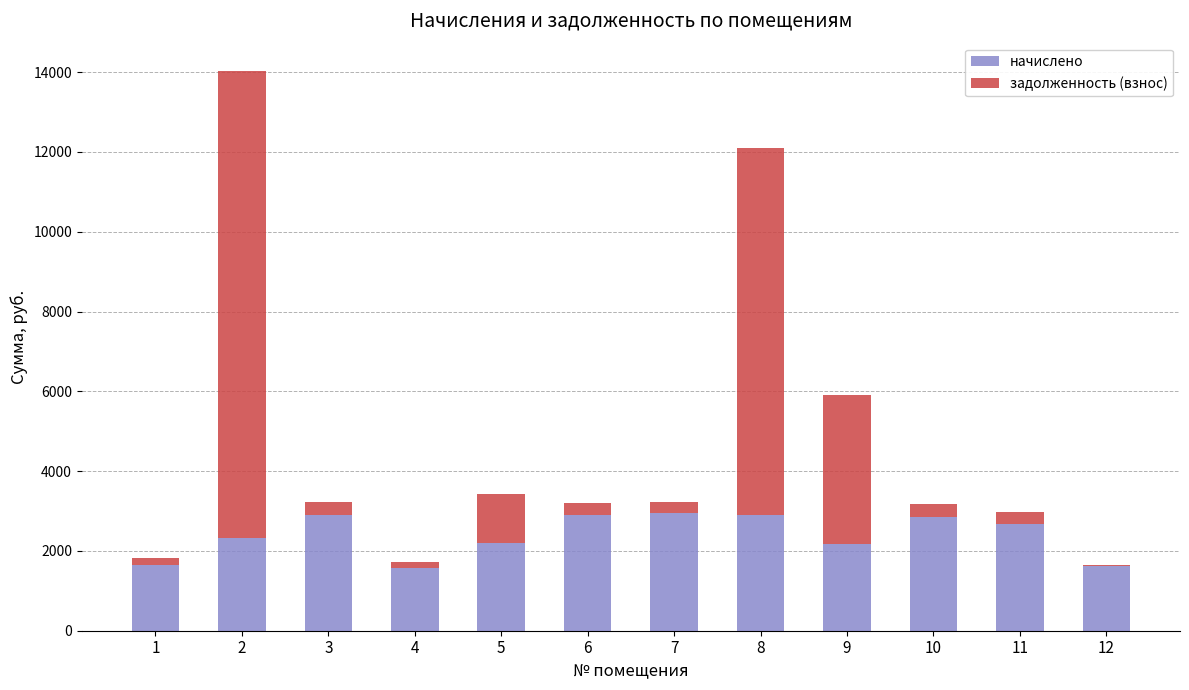

What is the maximum value for начислено?

2939.3